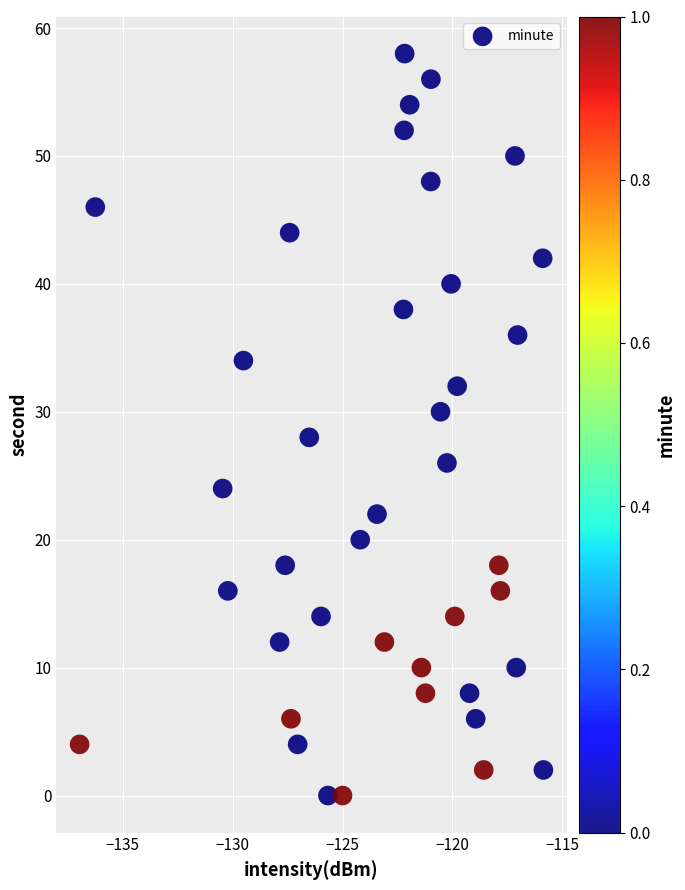

What is the range of Y values (max minus min)?

58